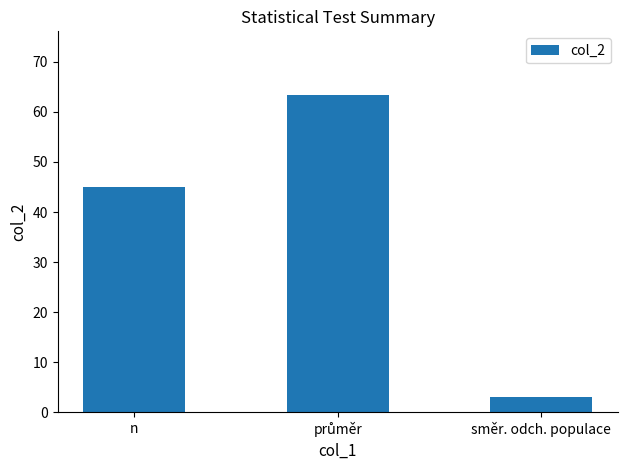

What is the sum of all values?

111.4